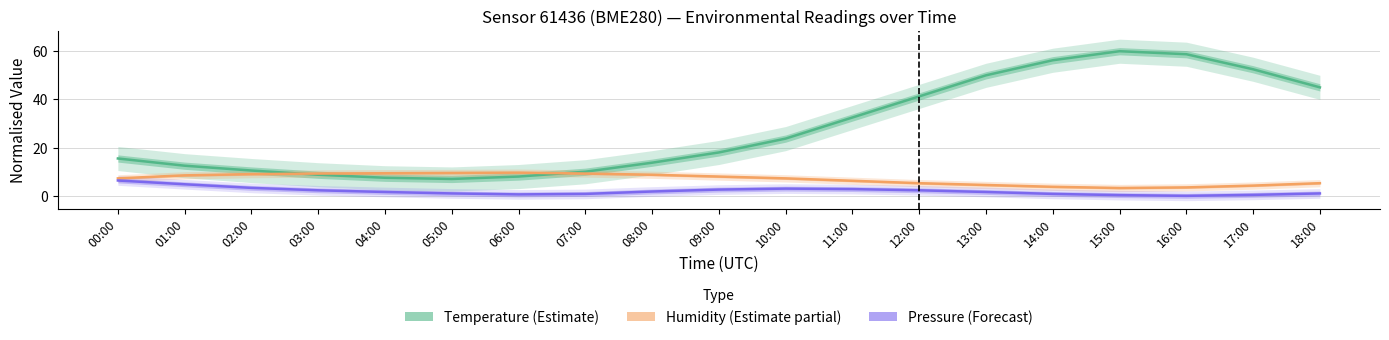

At which category does Temperature (Estimate) reach its first local valley?

05:00